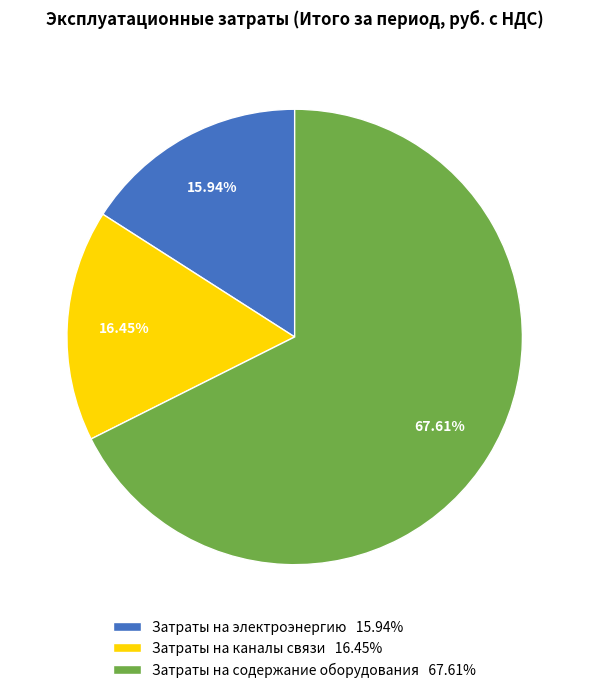

To the nearest percent, what is the average slice percentage?

33%